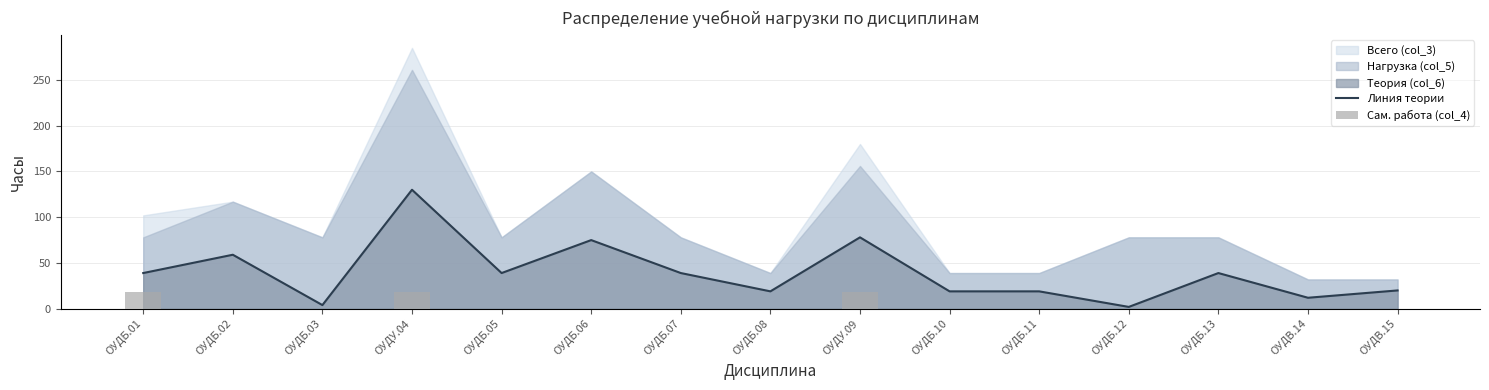

What position from the left is ОУДБ.07?

7